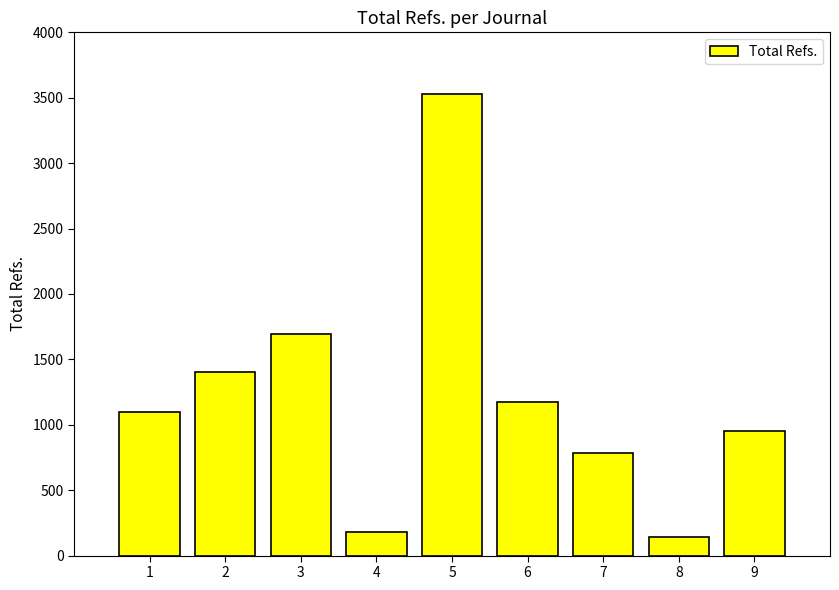

Between 8 and 4, which is larger?

4